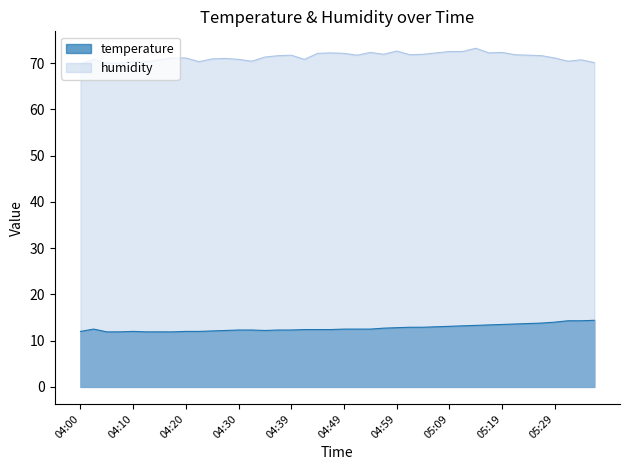

Is it true that humidity equals 35.0 at 04:49?

False